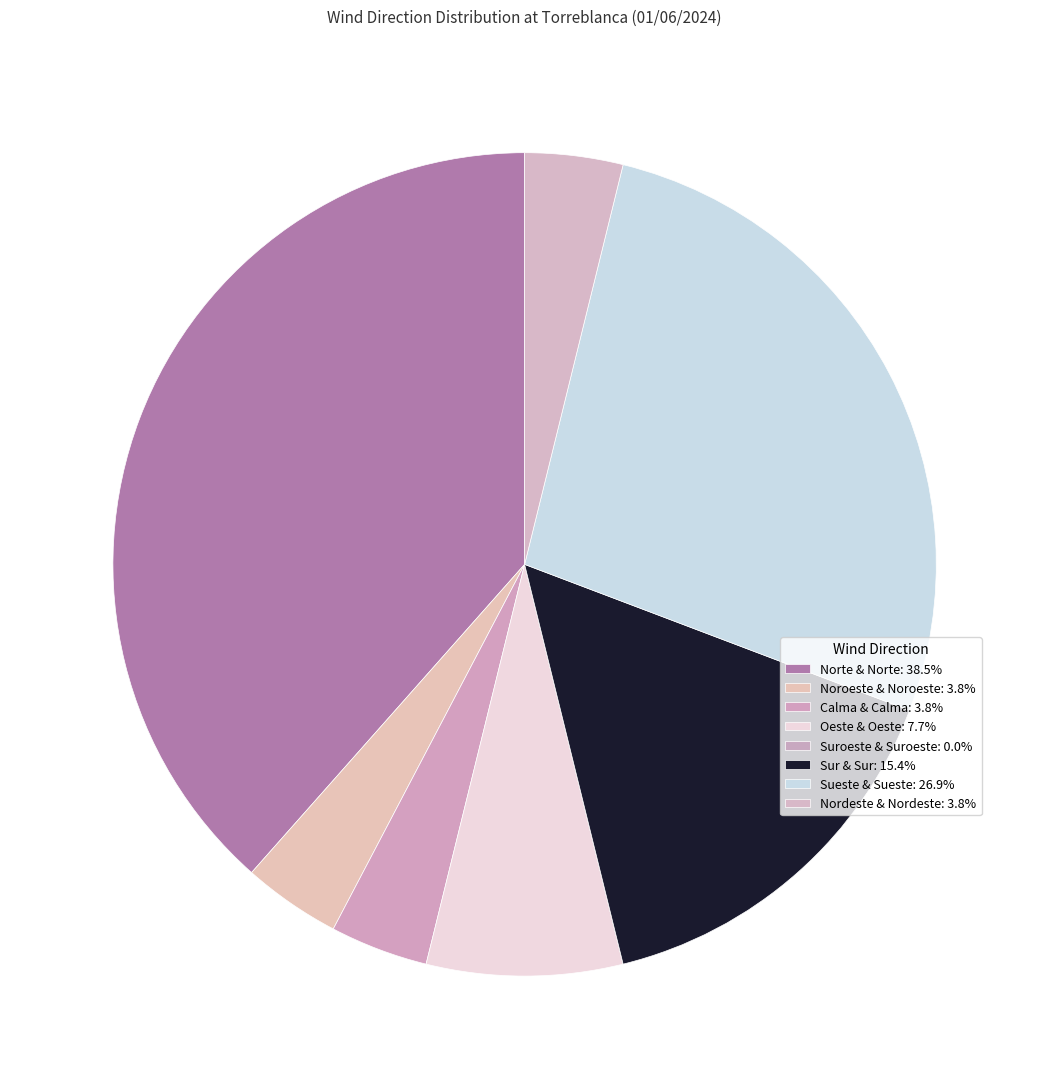

How many segments does this pie chart have?

8